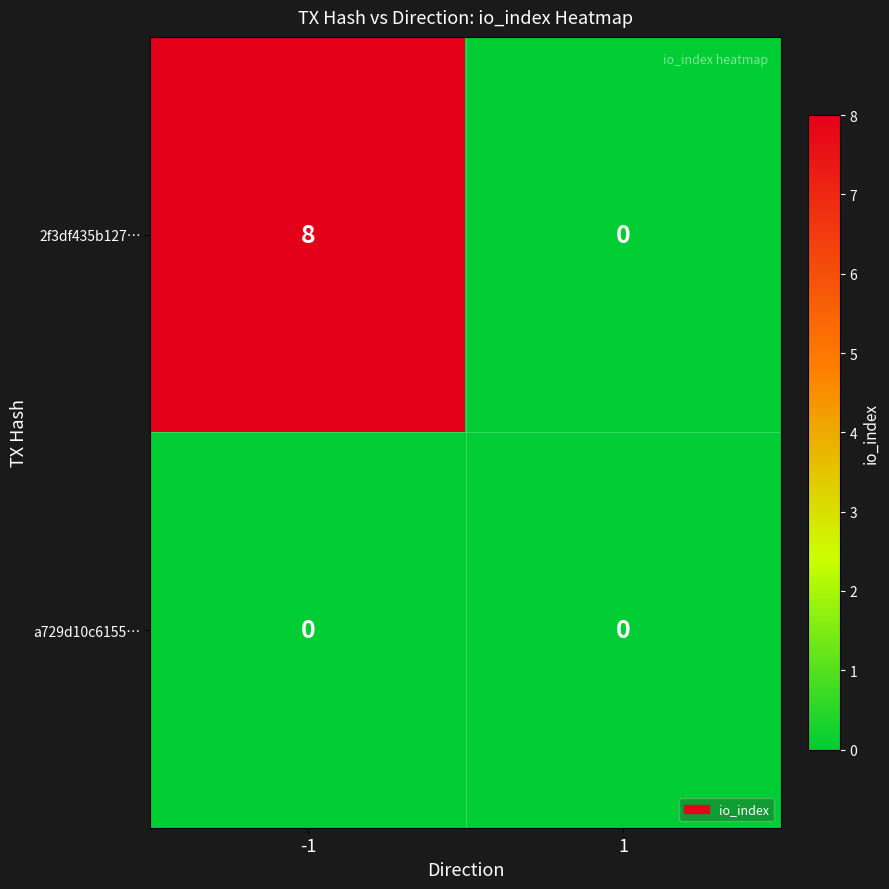

Rank the series by their average value, from highest to lowest.

2f3df435b127…, a729d10c6155…